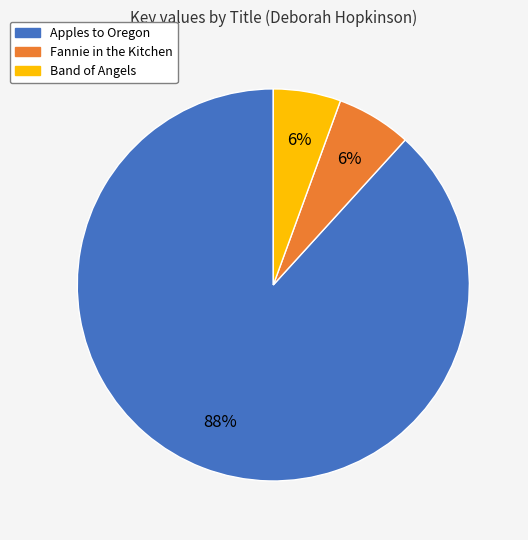

Which category has the biggest portion of the pie?

Apples to Oregon